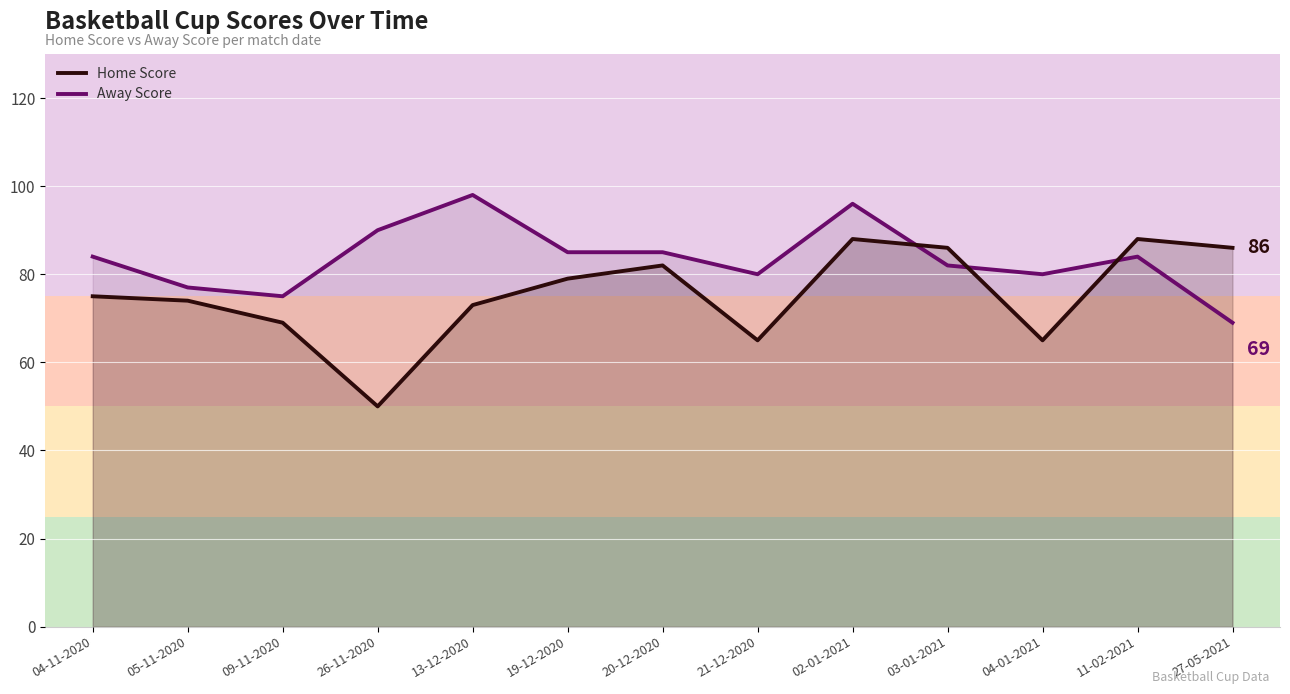

Which series changed the most between 13-12-2020 and 02-01-2021?

Home Score